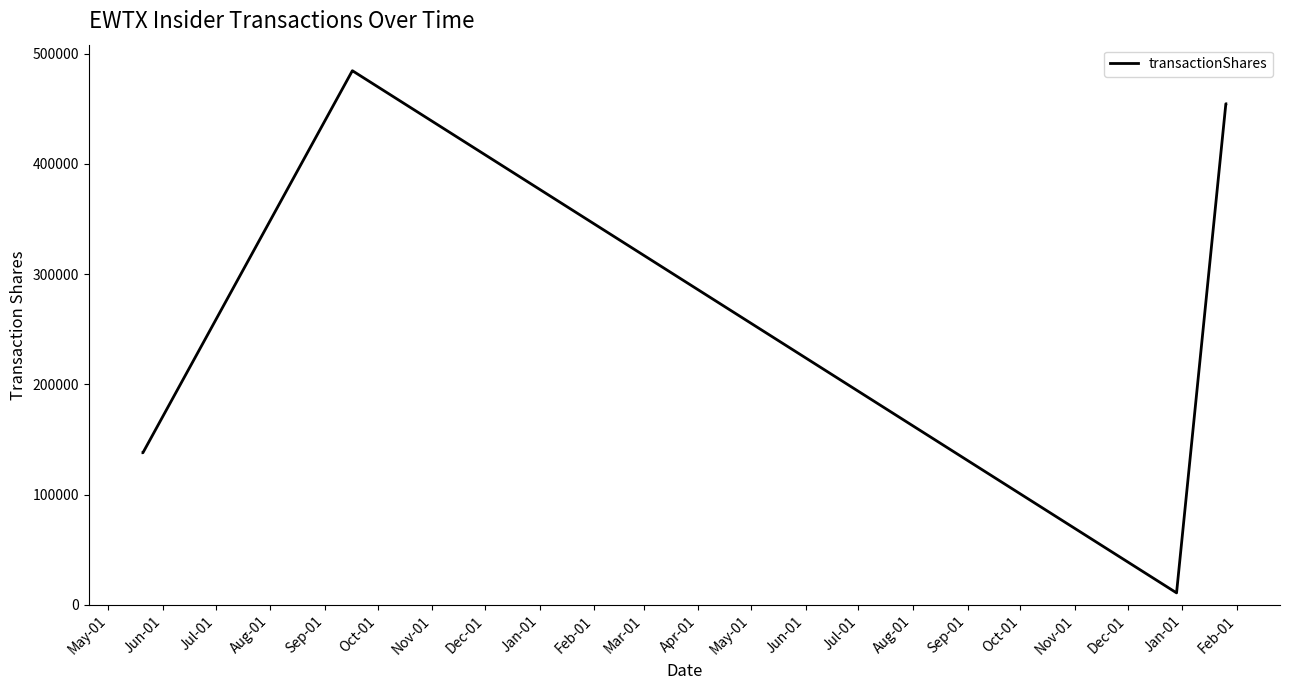

What is the greatest value displayed?

484496